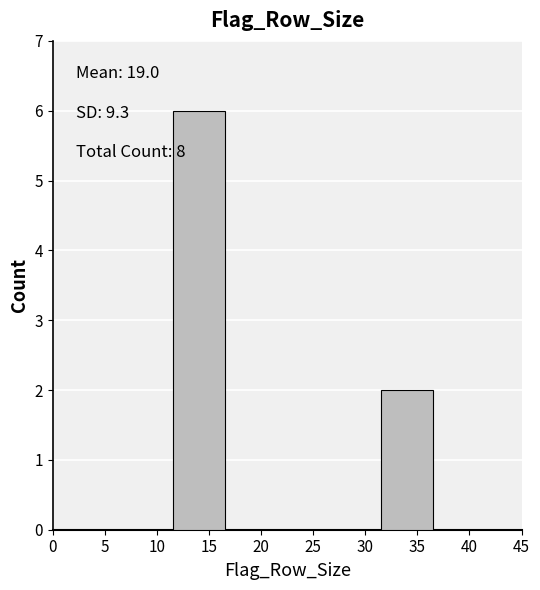

Reading left to right, extract all data points from this chart.

15=6	35=2